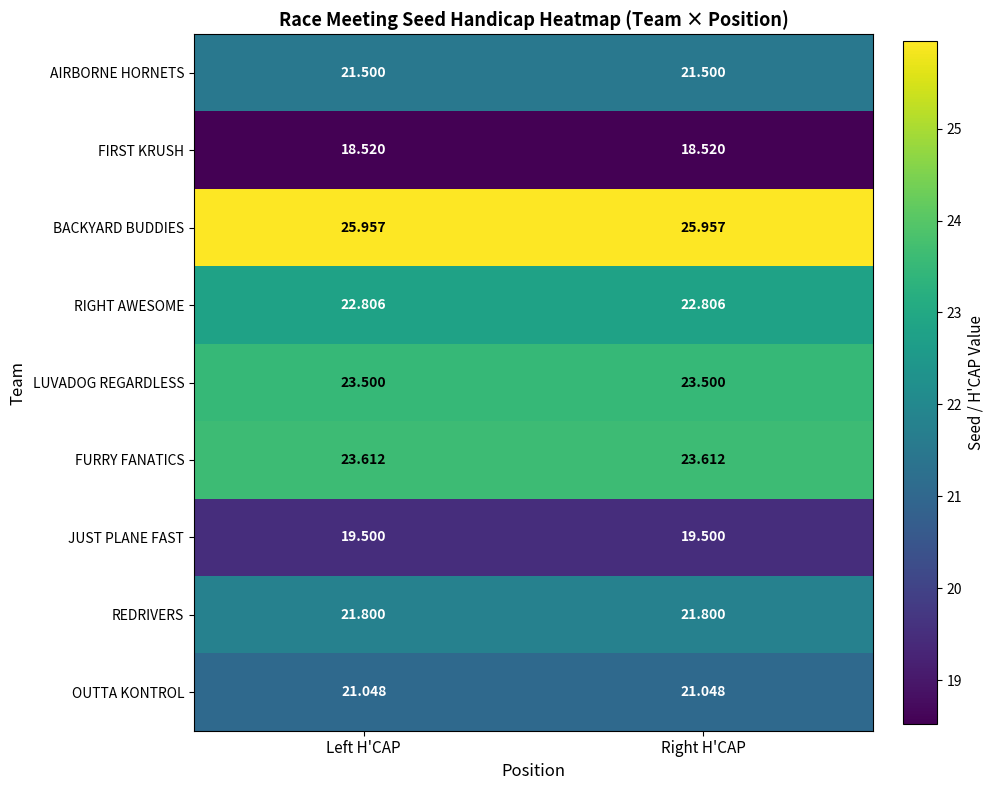

Rank the series by their maximum value, from highest to lowest.

BACKYARD BUDDIES, FURRY FANATICS, LUVADOG REGARDLESS, RIGHT AWESOME, REDRIVERS, AIRBORNE HORNETS, OUTTA KONTROL, JUST PLANE FAST, FIRST KRUSH